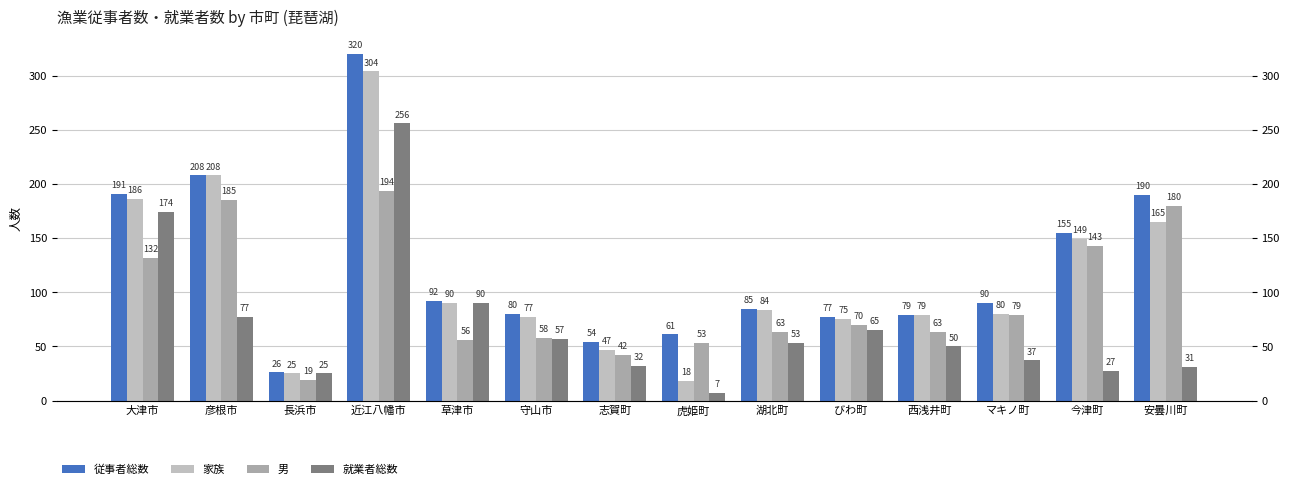

Reading left to right, transcribe all the data shown in this chart.

従事者総数: 191	208	26	320	92	80	54	61	85	77	79	90	155	190
家族: 186	208	25	304	90	77	47	18	84	75	79	80	149	165
男: 132	185	19	194	56	58	42	53	63	70	63	79	143	180
就業者総数: 174	77	25	256	90	57	32	7	53	65	50	37	27	31